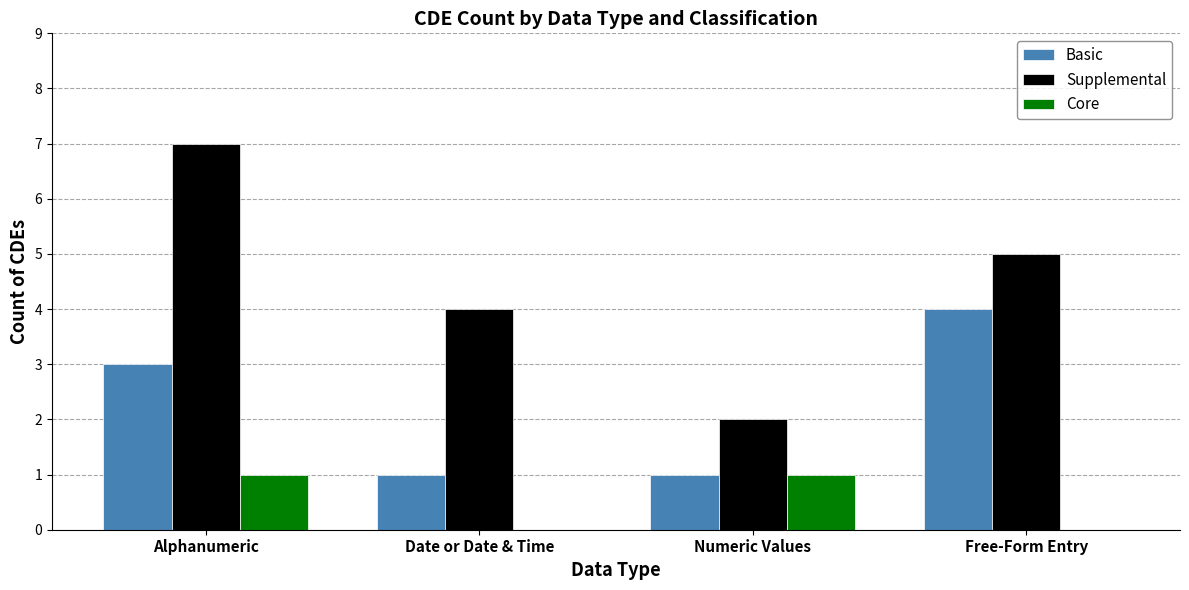

What is the maximum value shown in the chart?

7